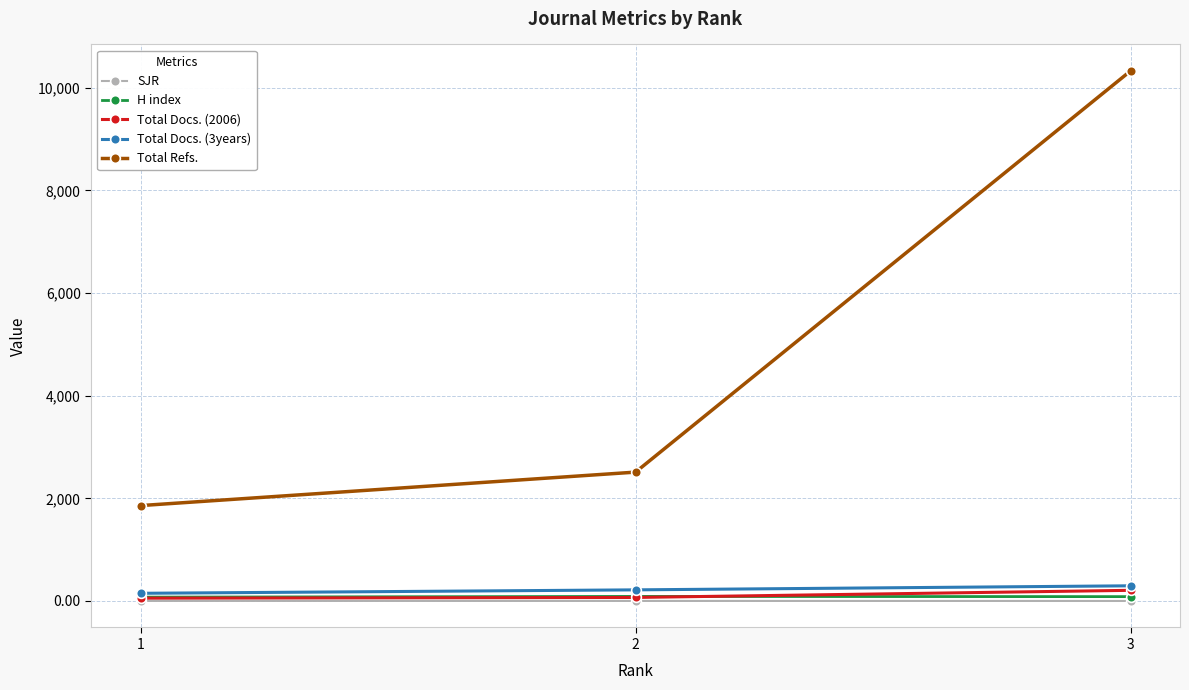

How many data points in Total Docs. (3years) are less than 217?

1